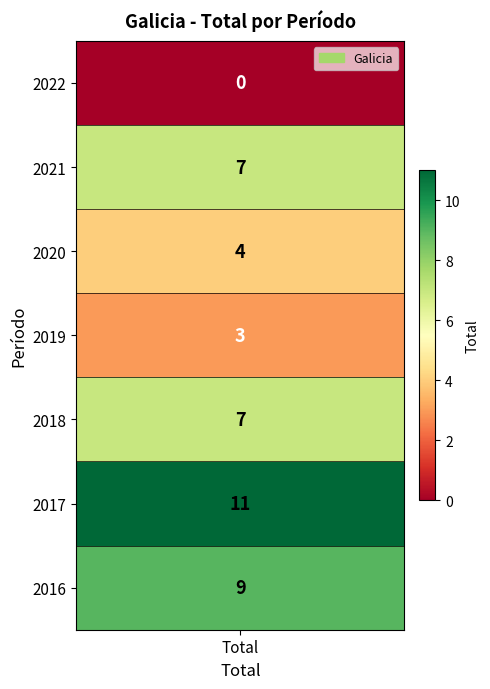

What value does the data have at 2018, to the nearest 5?

5